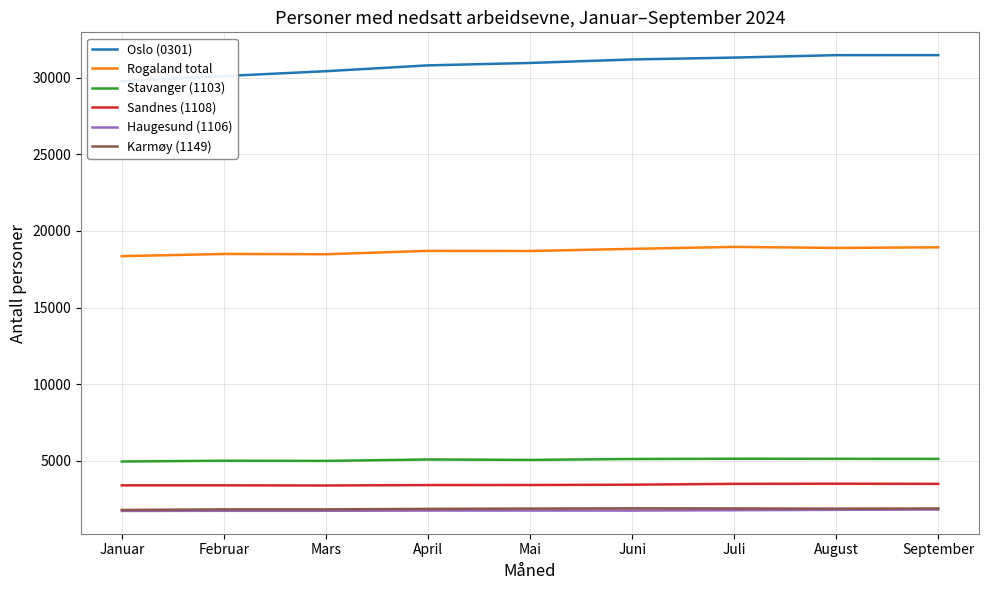

True or false: Sandnes (1108) and Rogaland total cross at least once.

False